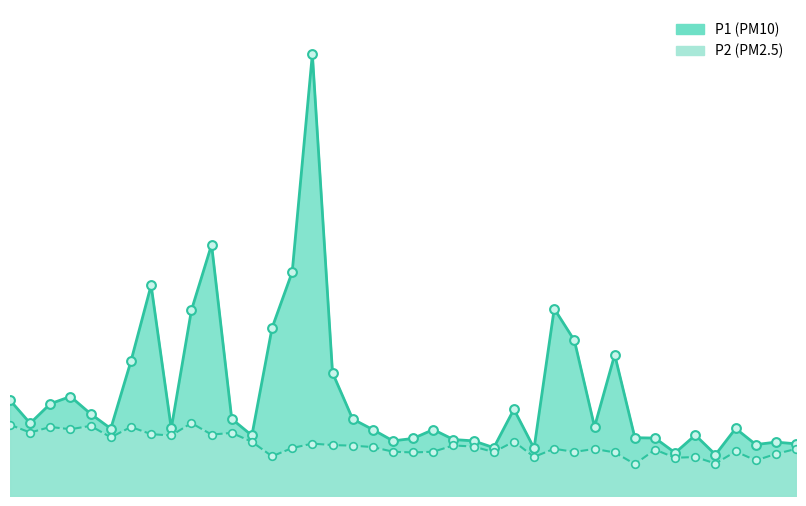

What are all the series names shown in the legend?

P1, P2